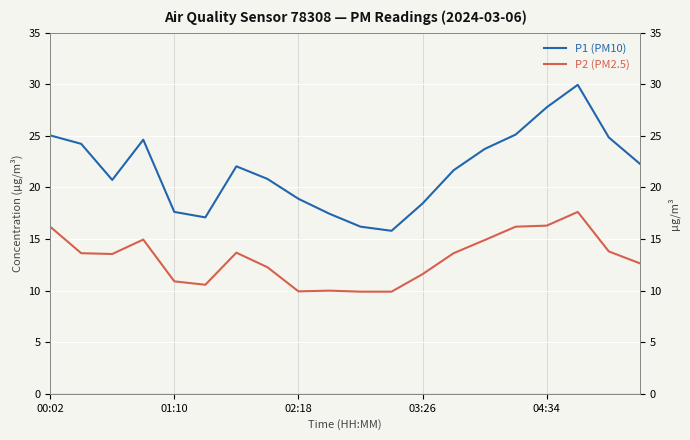

At how many categories does at least one series exceed 11?

20